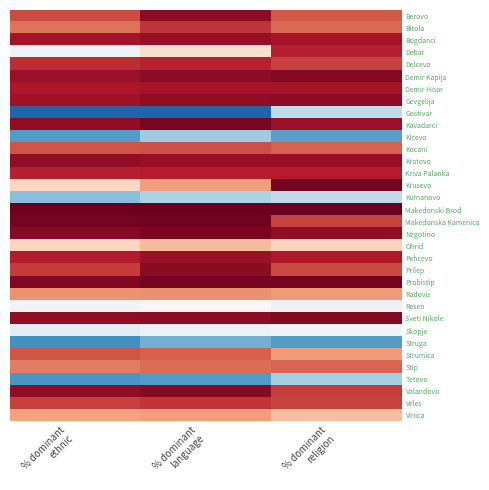

Between % dominant
religion and % dominant
language, which is larger?

% dominant
language